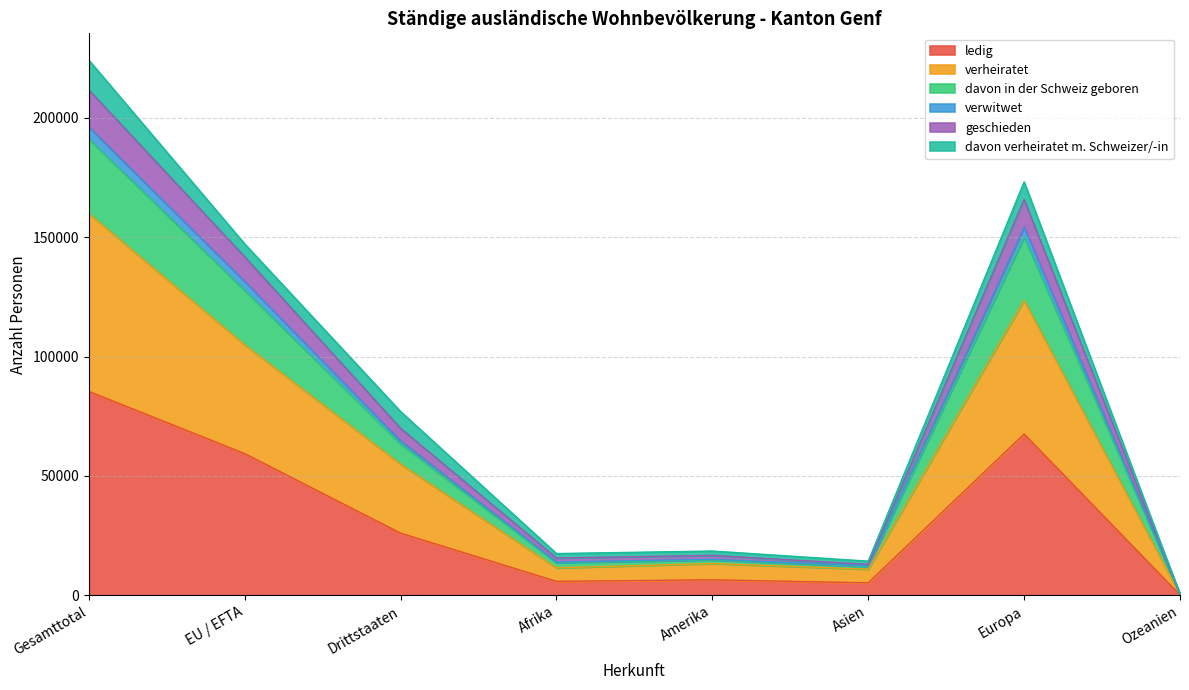

Which category has the lowest value in the ledig series?

Ozeanien